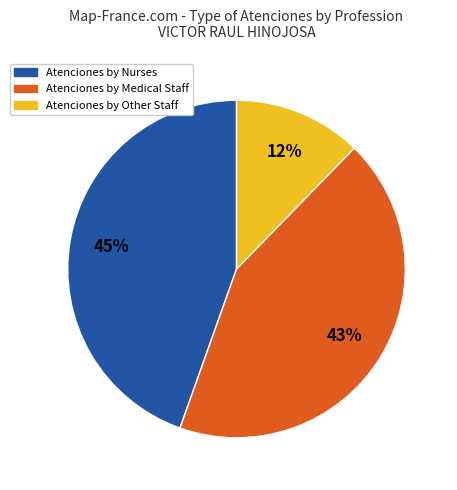

Does any single category account for the majority?

No